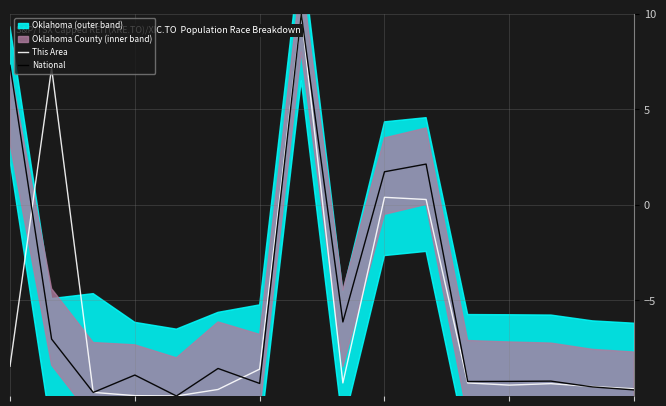

True or false: National has a value of 1.7 at 9.

True